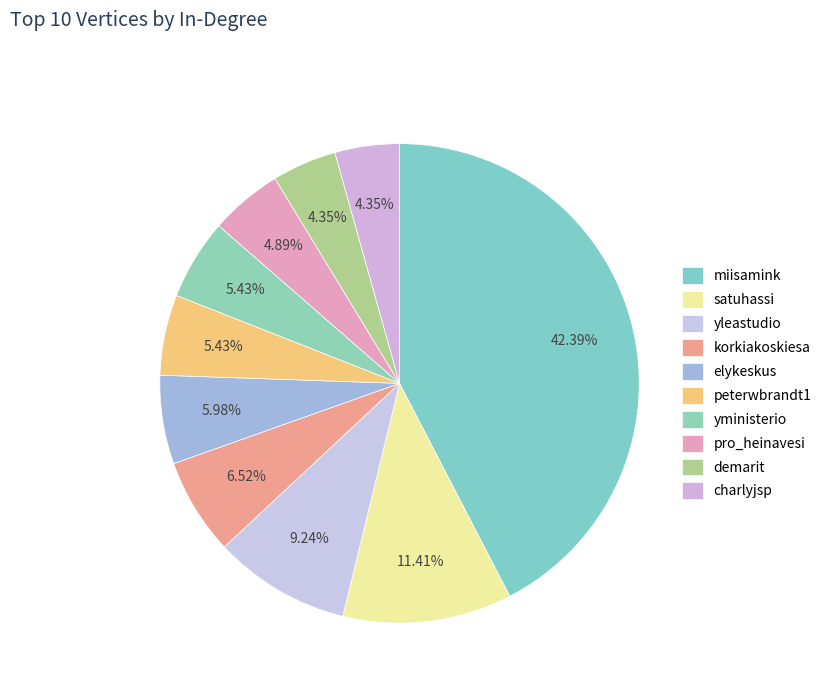

What is the total percentage of yleastudio and charlyjsp?

13.6%